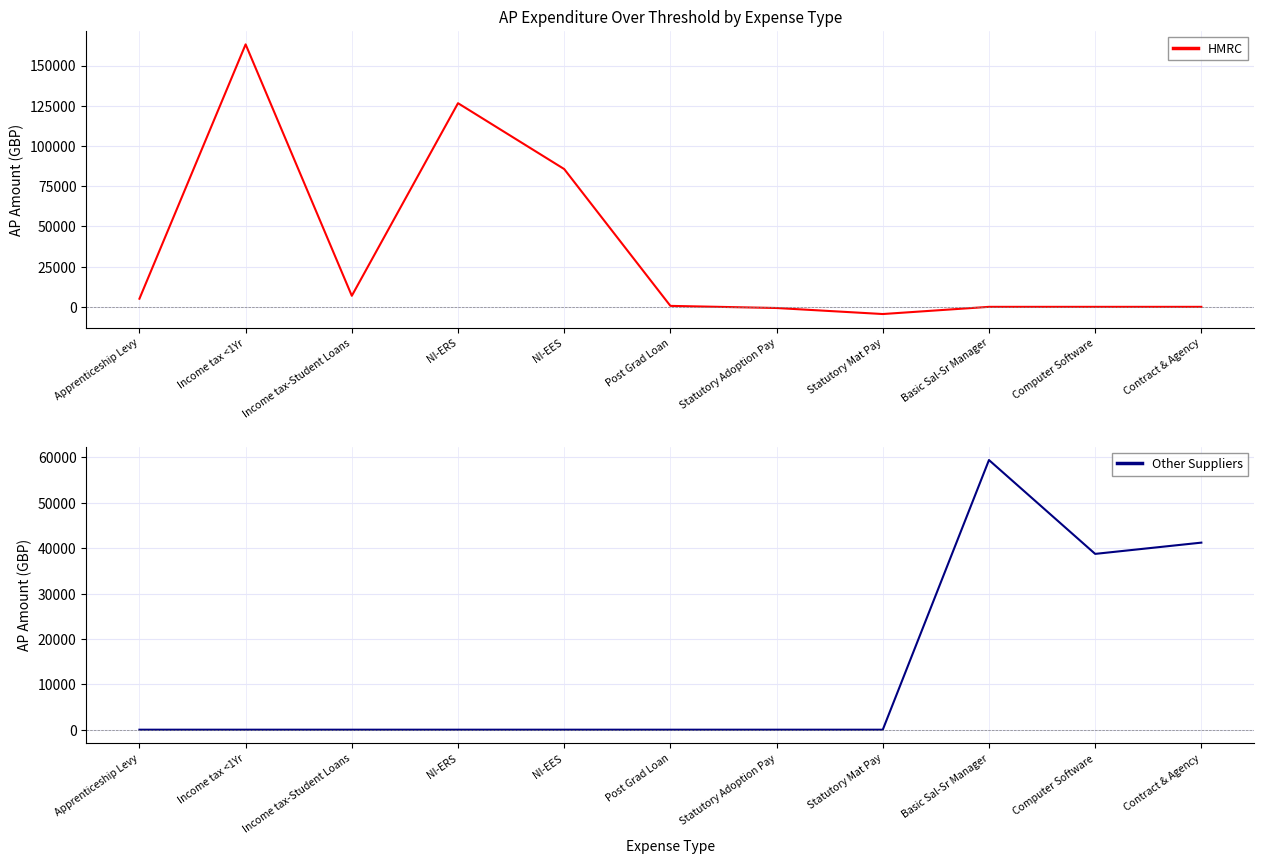

What is the difference between the maximum and minimum values in the Other Suppliers series?

59435.0